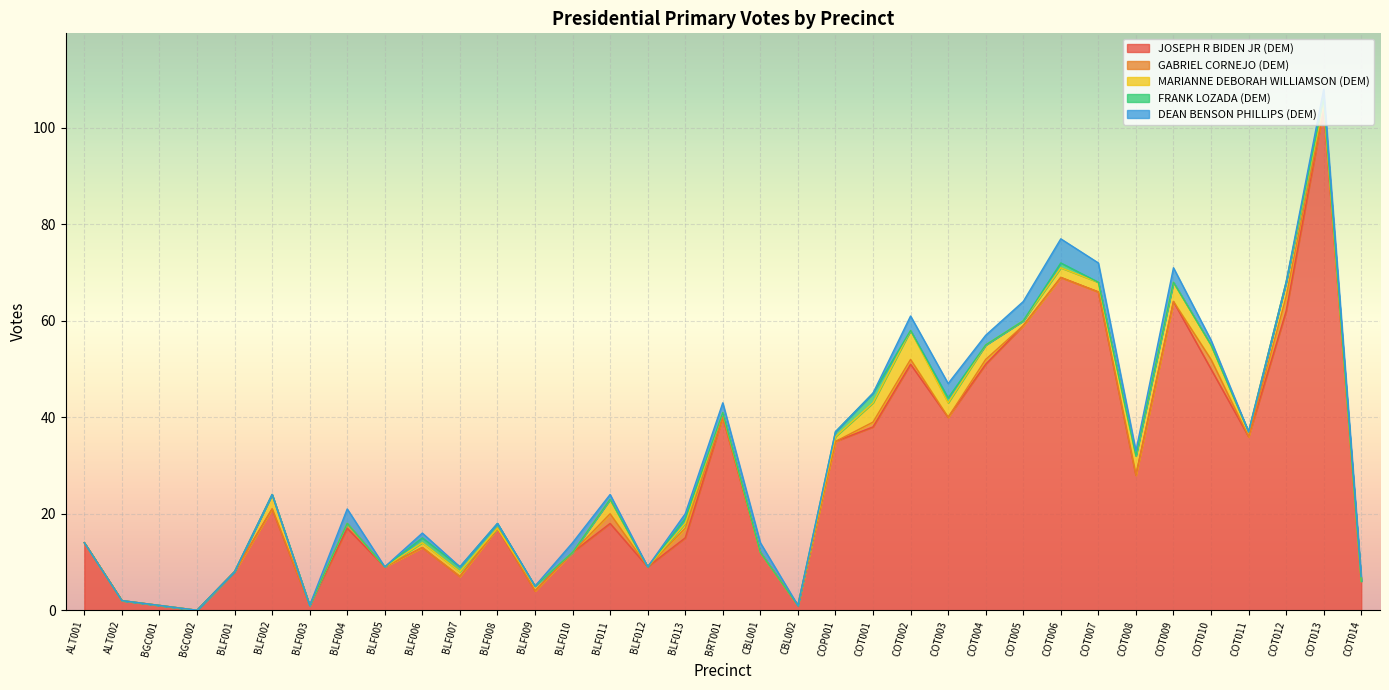

List the series in order of their peak value, highest first.

JOSEPH R BIDEN JR (DEM), MARIANNE DEBORAH WILLIAMSON (DEM), DEAN BENSON PHILLIPS (DEM), GABRIEL CORNEJO (DEM), FRANK LOZADA (DEM)